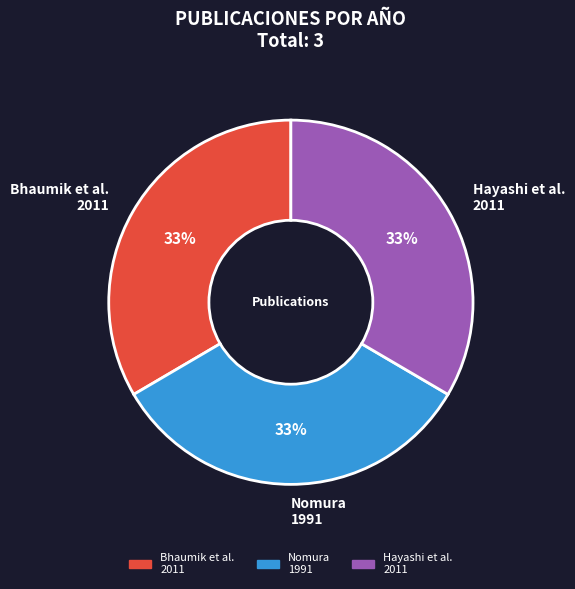

How many slices are in this pie chart?

3